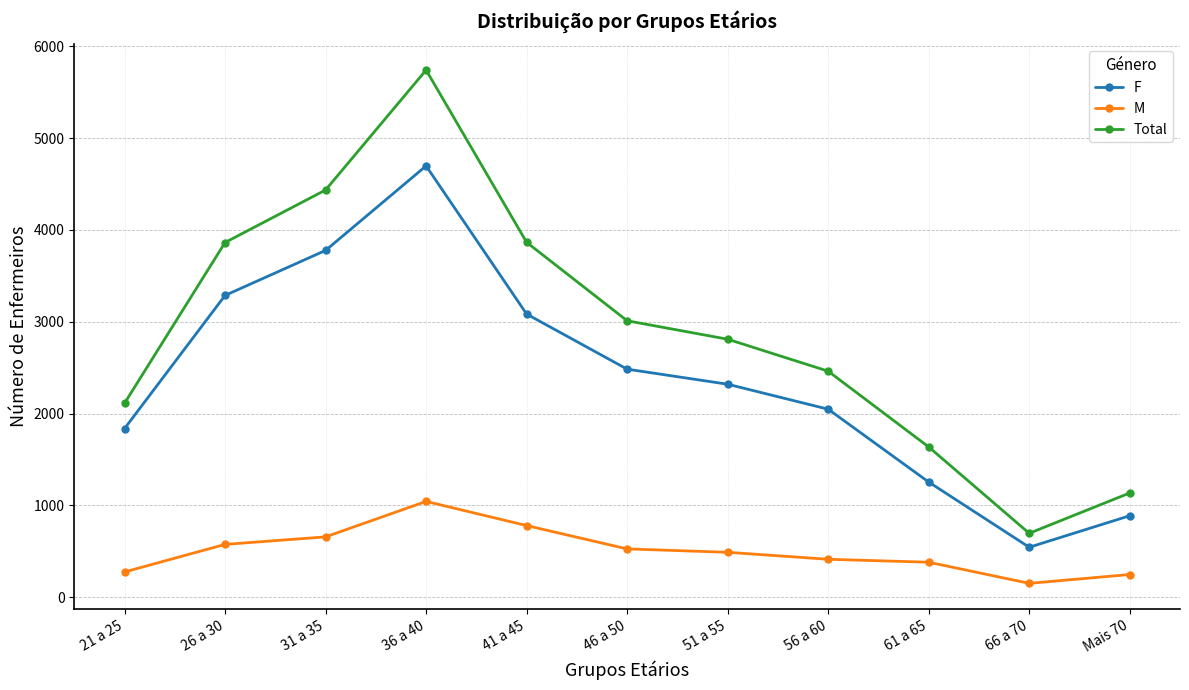

At which label does M first exceed 490?

26 a 30